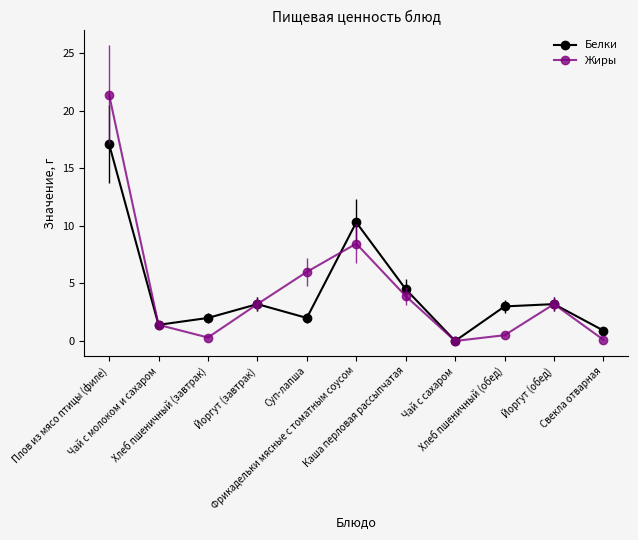

List the series in order of their peak value, highest first.

Жиры, Белки